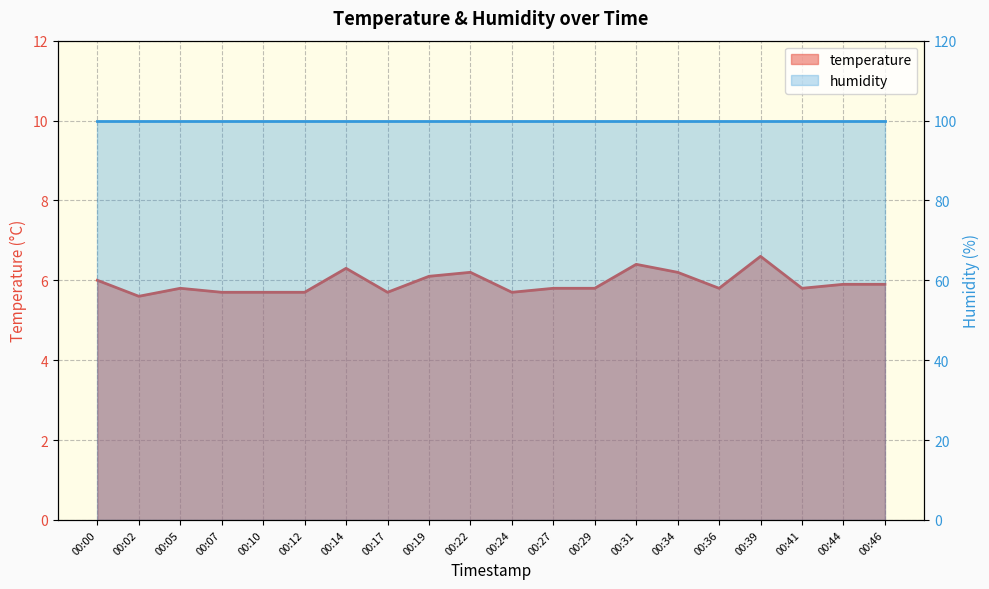

What is the sum of the values at 00:41 and 00:22?

12.0